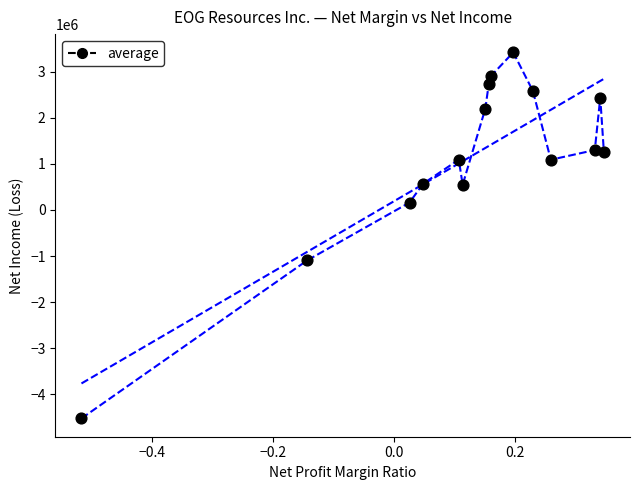

What is the range of Y values (max minus min)?

7943555